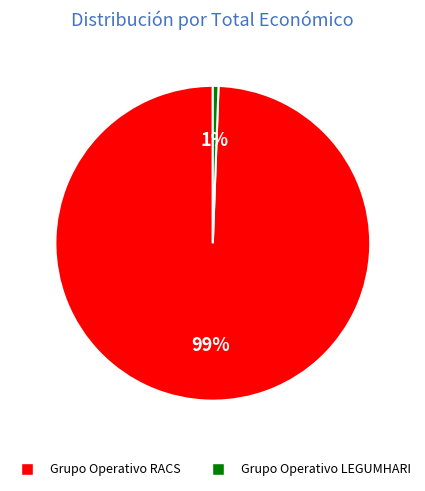

Is it true that Grupo Operativo LEGUMHARI is 11% of the pie?

False